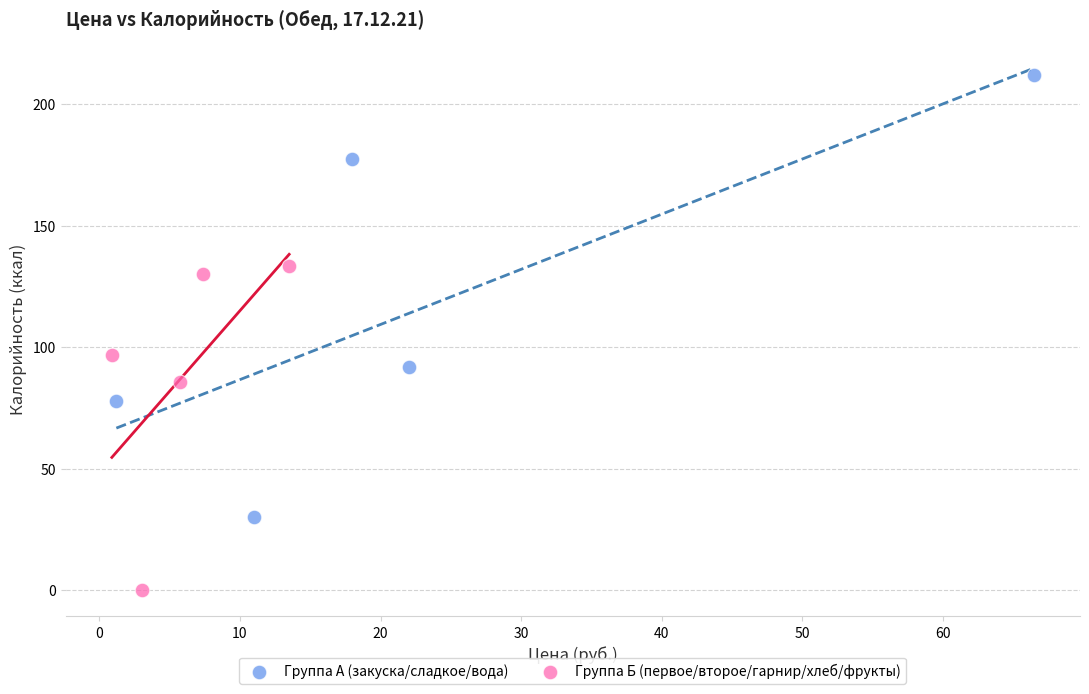

Which series contains the lowest Y value?

Группа Б (первое/второе/гарнир/хлеб/фрукты)